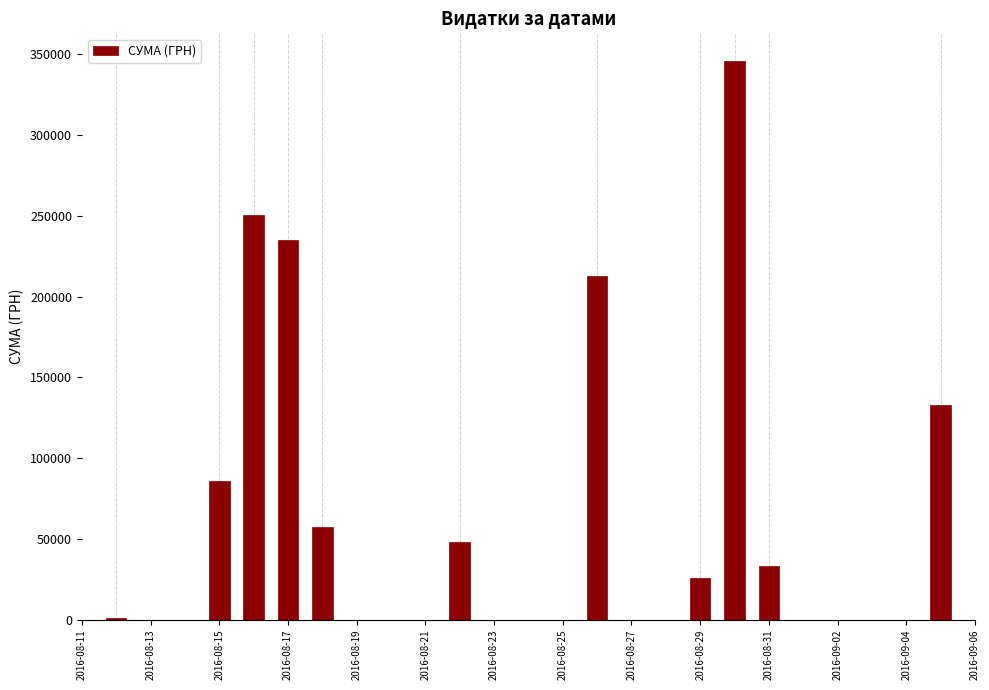

What is the sum of all values?

1428252.1